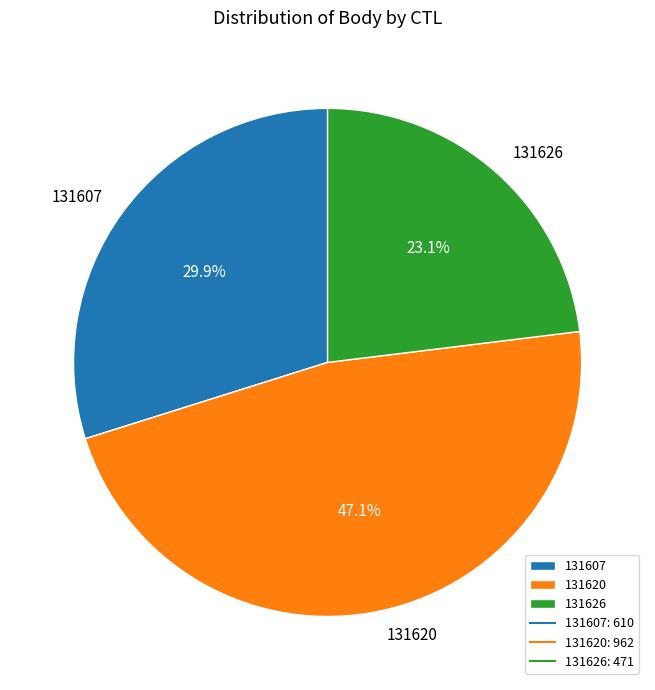

How many slices are in this pie chart?

3